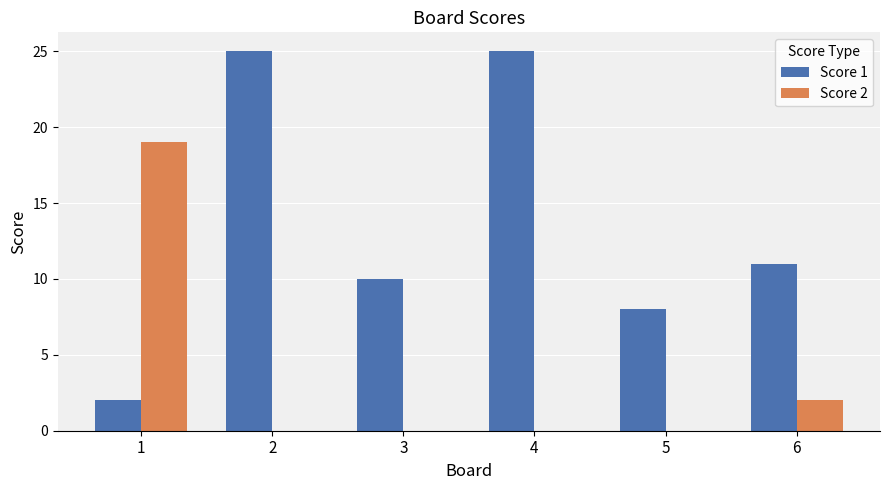

Where is Score 2 nearest to the value 9?

6